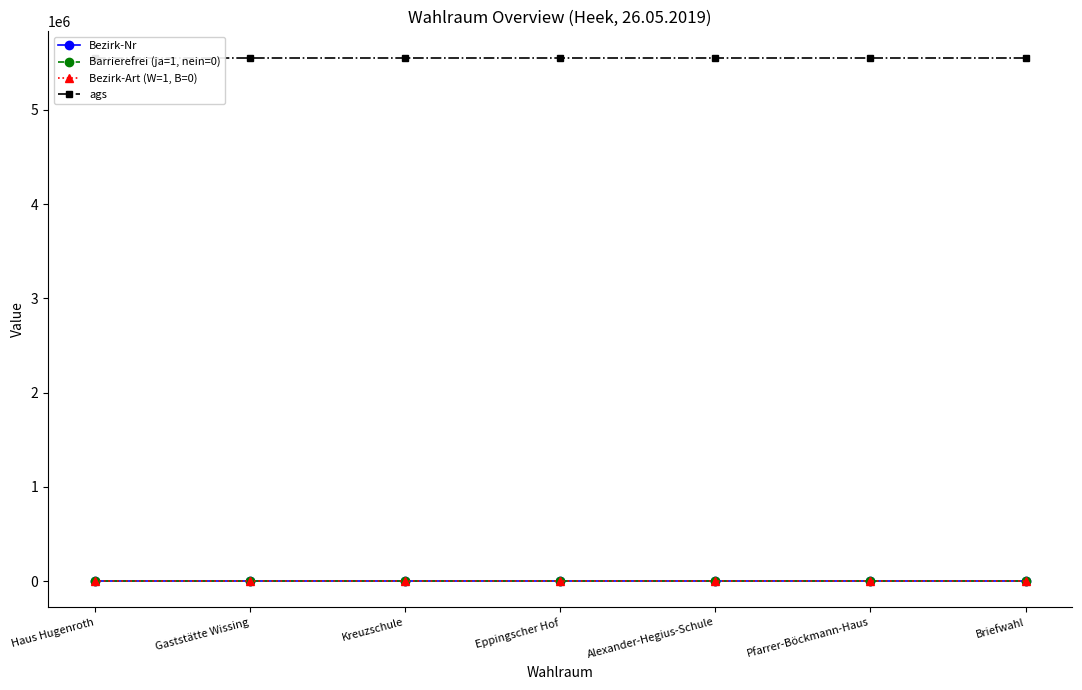

Is it true that ags equals 5554024 at Alexander-Hegius-Schule?

True